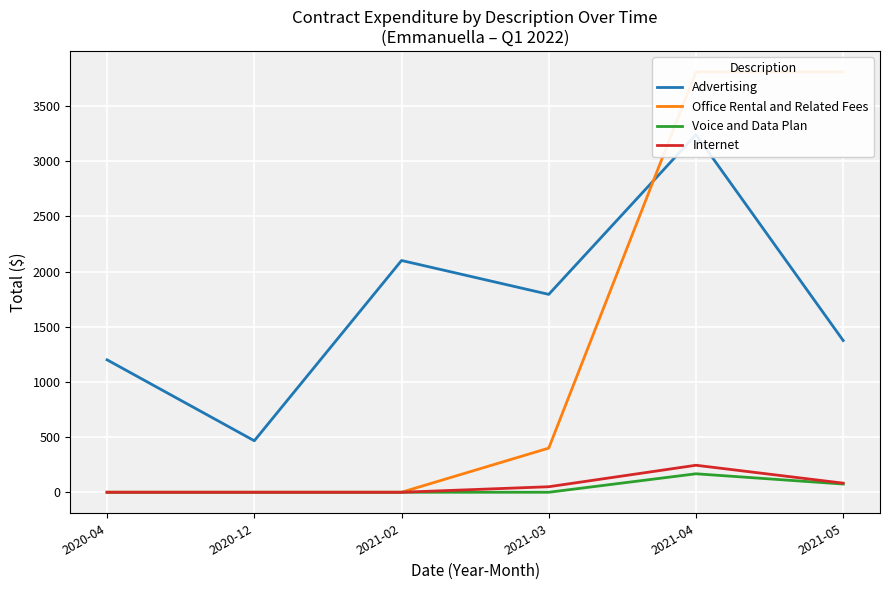

At 2021-03, list the series in order from smallest to largest.

Voice and Data Plan, Internet, Office Rental and Related Fees, Advertising